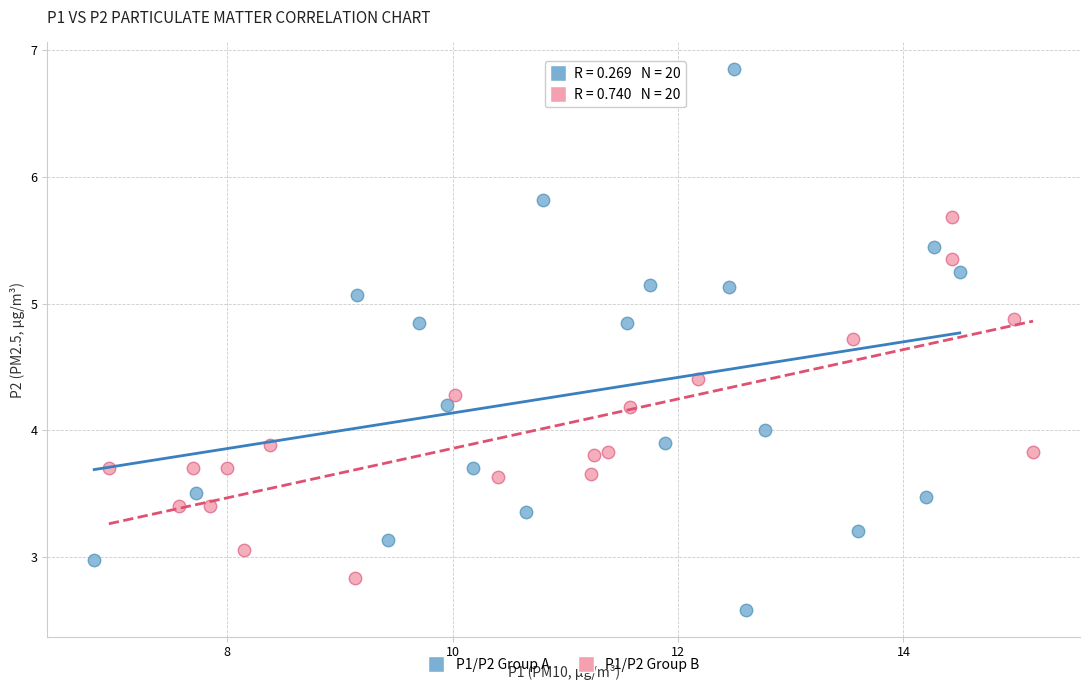

Which series has the largest Y range (max minus min)?

P1/P2 Group A